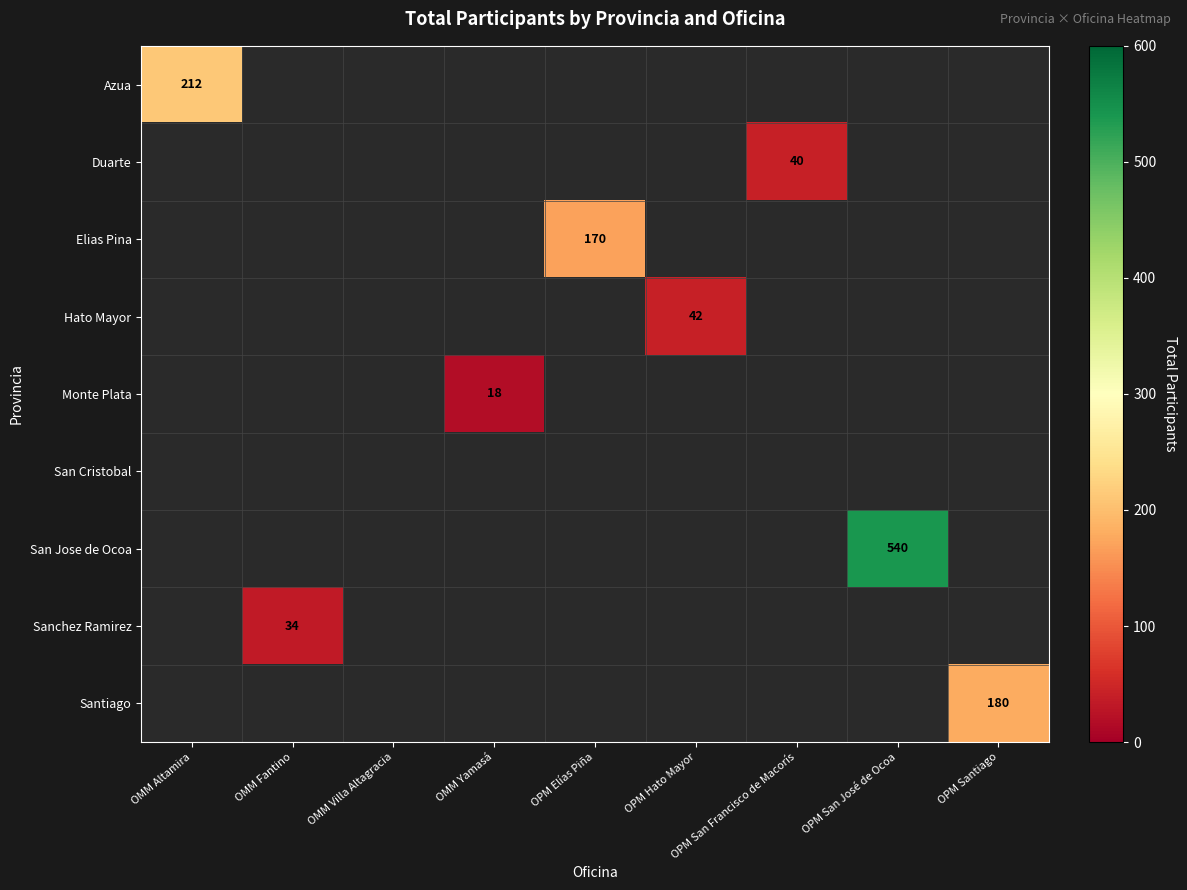

At how many categories does at least one series exceed 502?

1